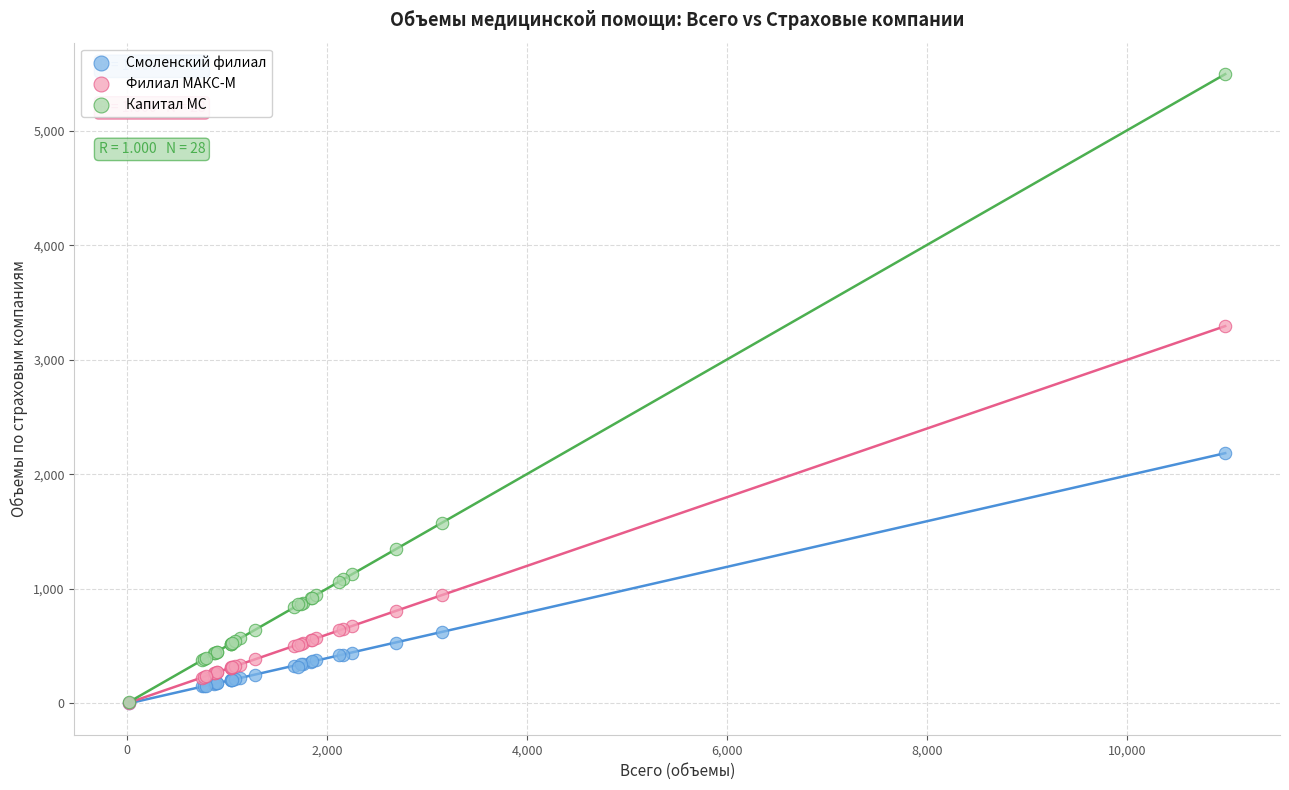

In the Филиал МАКС-М series, what Y value is closest to 1650?

945